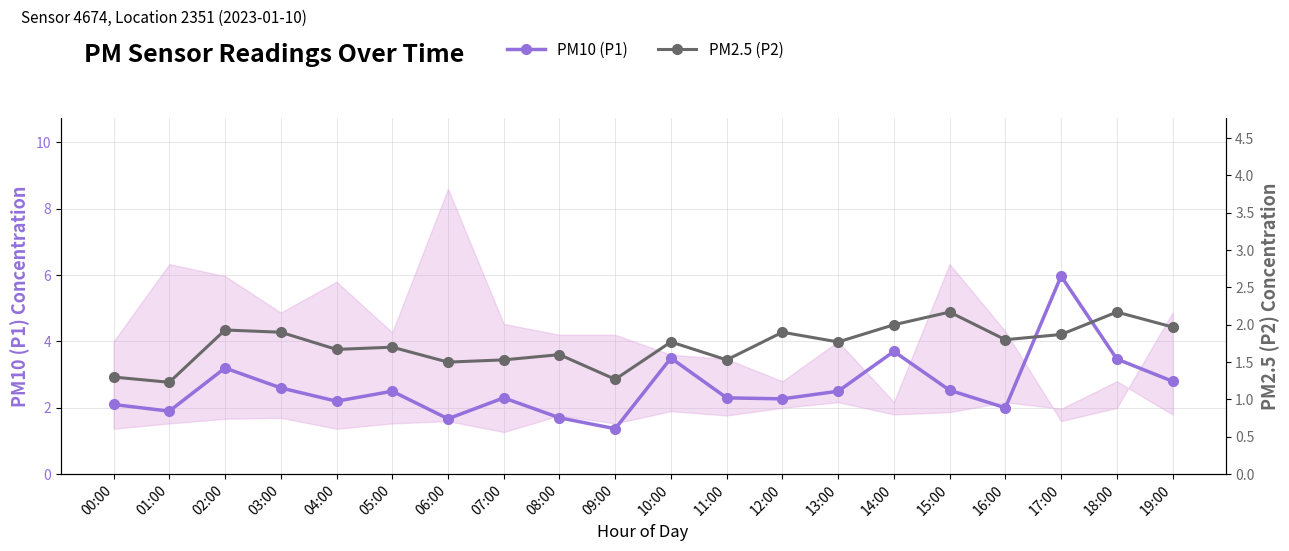

What is the label of the 3rd point from the right?

17:00